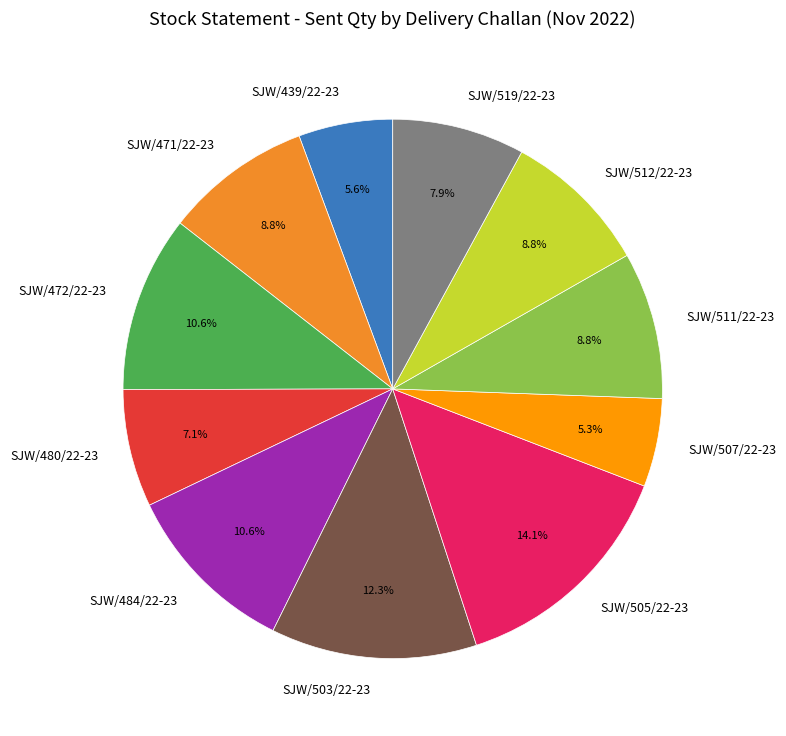

Approximately how many times larger is the value at SJW/505/22-23 compared to SJW/484/22-23?

1.3